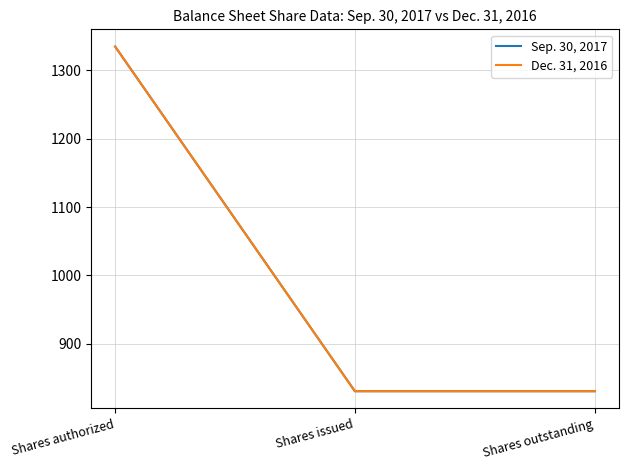

At which label does Sep. 30, 2017 reach its peak?

Shares authorized